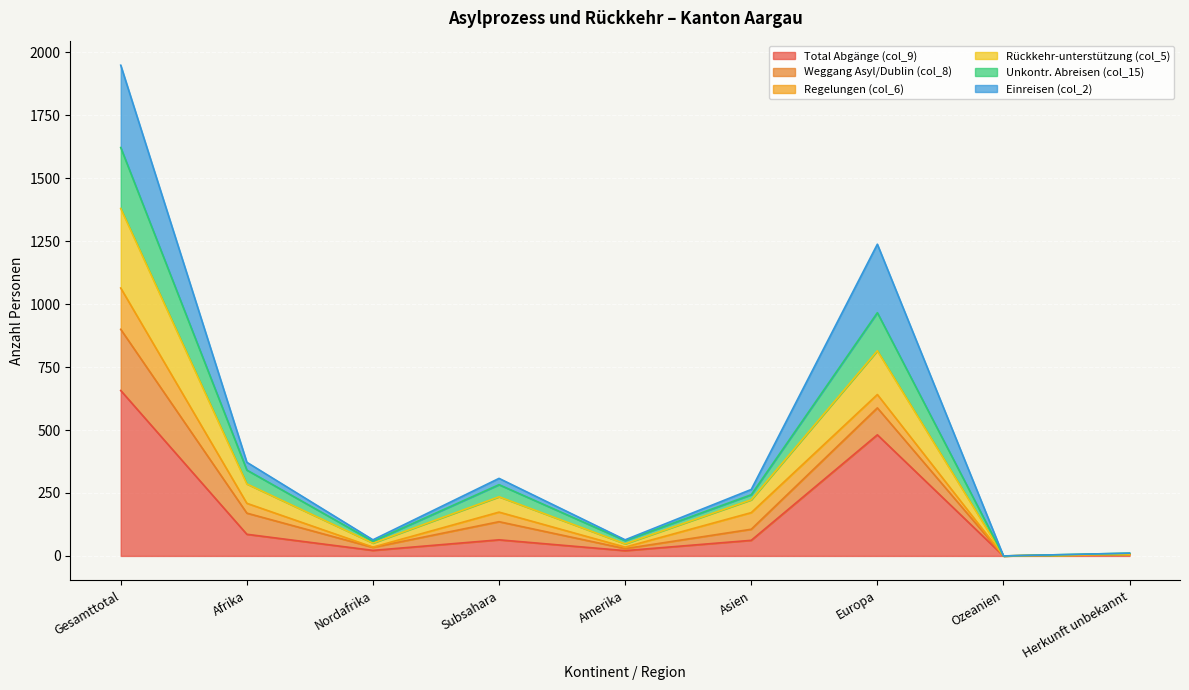

What is the label of the 5th point from the right?

Amerika